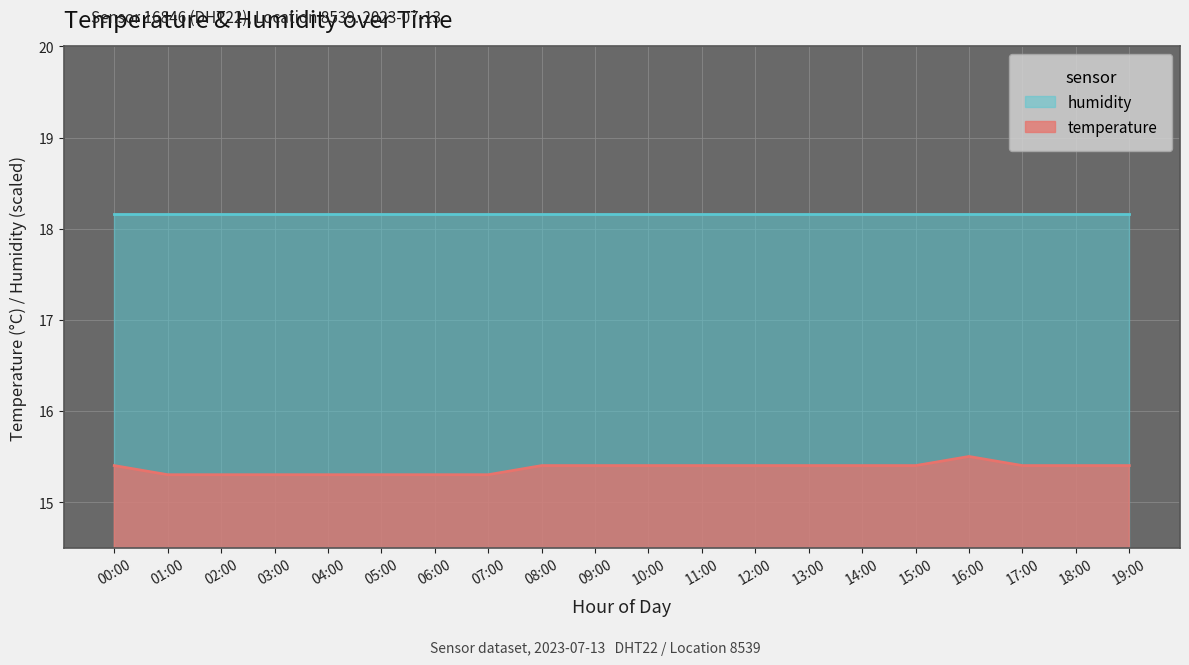

What is the difference between the maximum and minimum values?

0.2